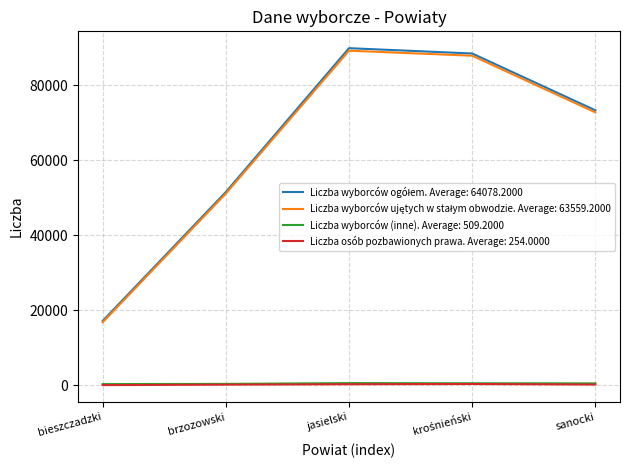

Does the chart have visible grid lines?

Yes